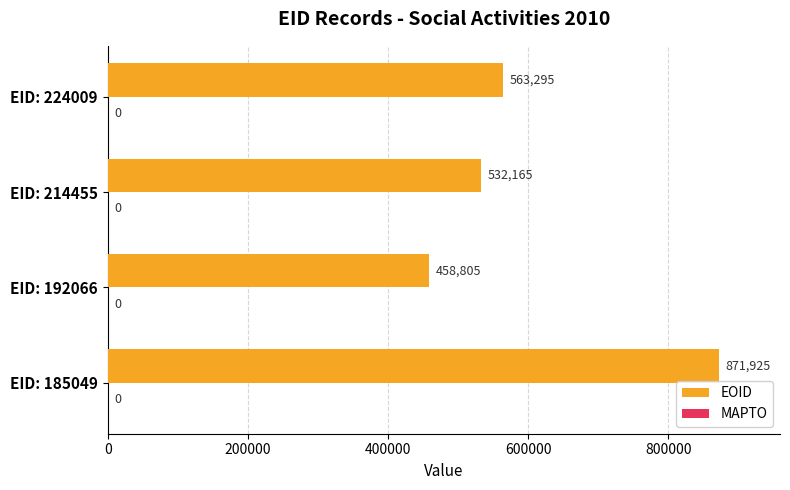

Does the chart contain any negative values?

No